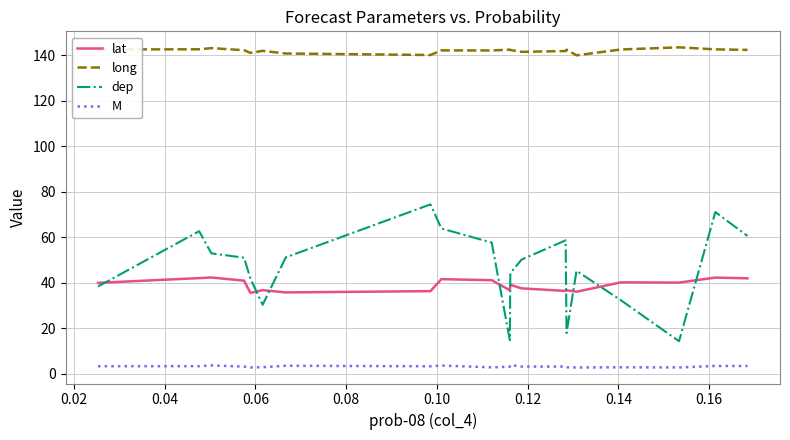

What is the smallest value displayed?

2.8